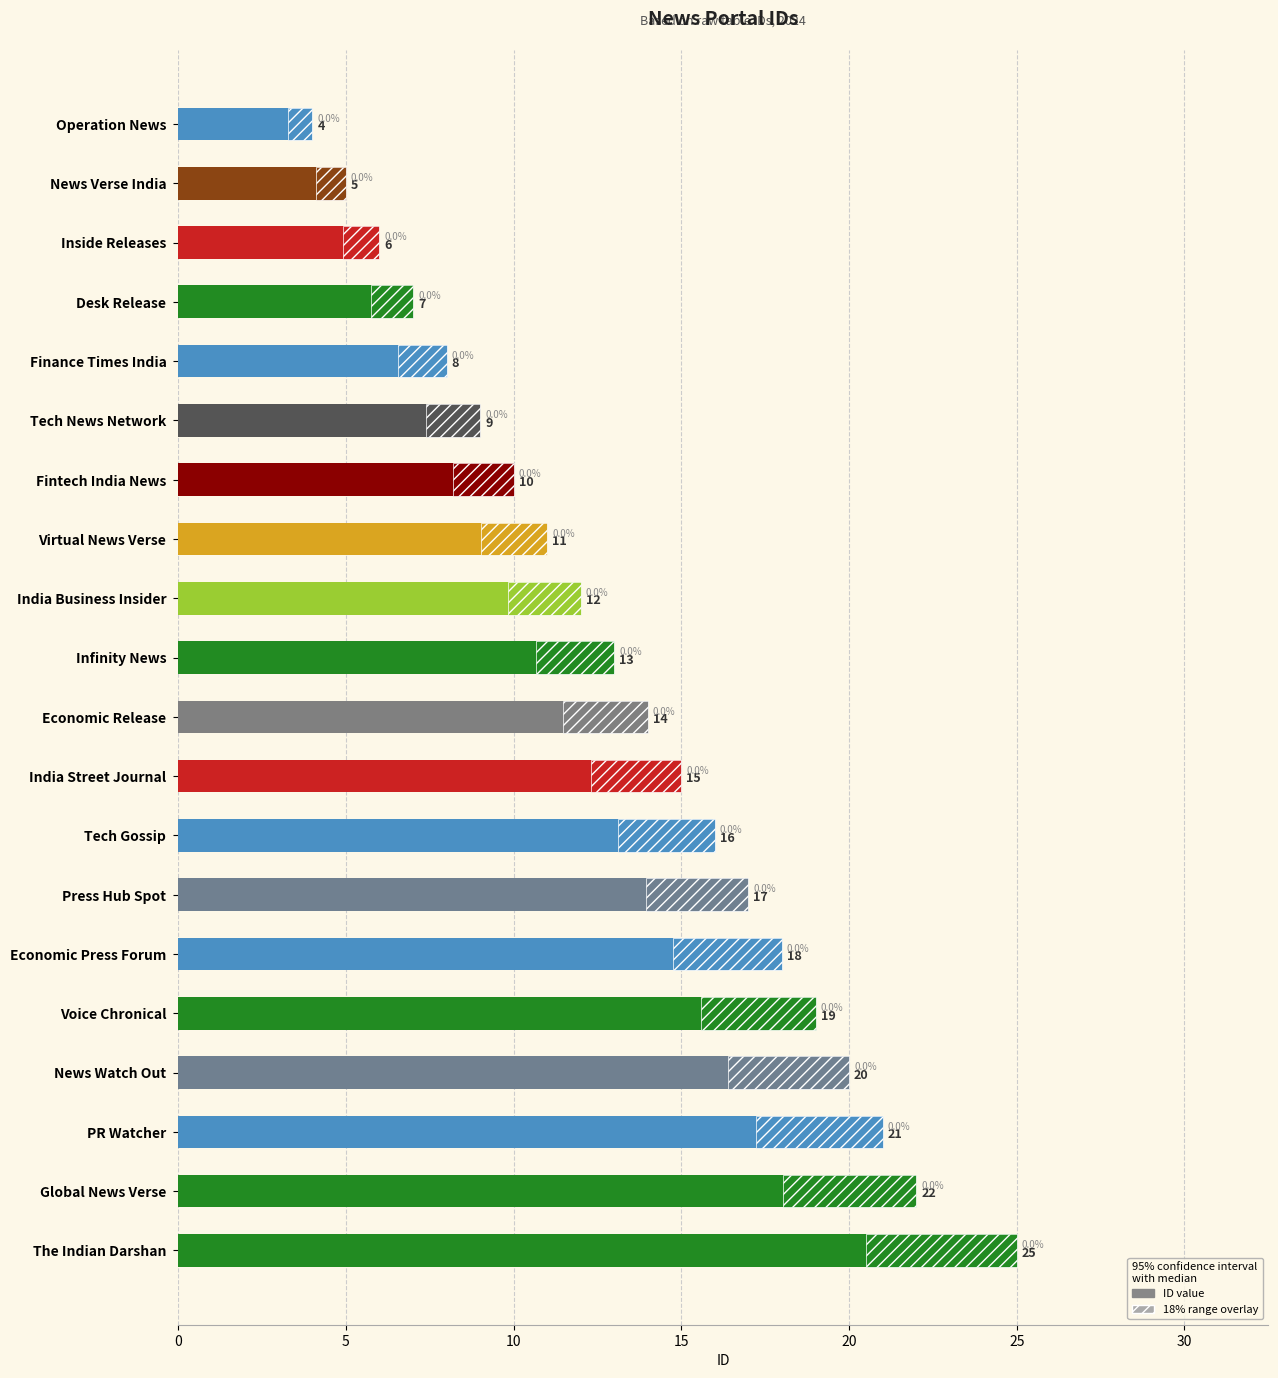

The chart shows a value of 25 at The Indian Darshan. True or false?

True